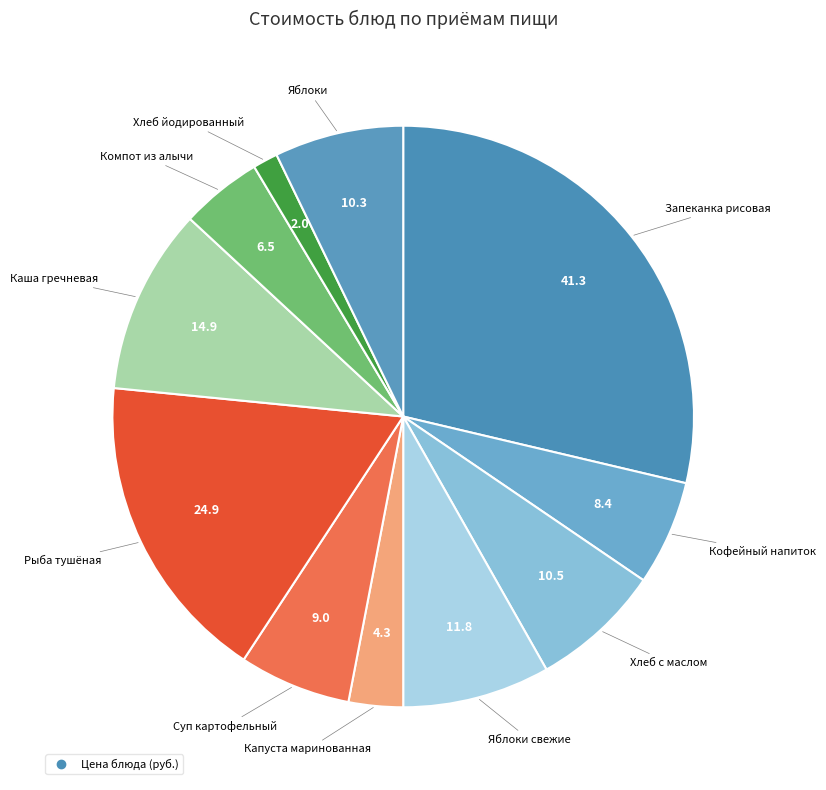

Count the number of slices in the pie.

11